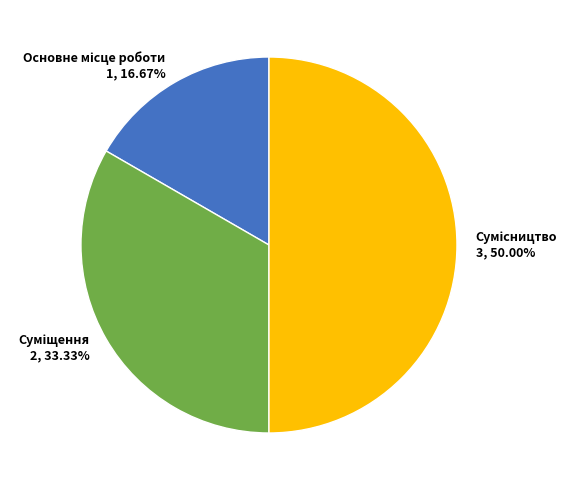

To the nearest percent, what portion does Сумісництво represent?

50%